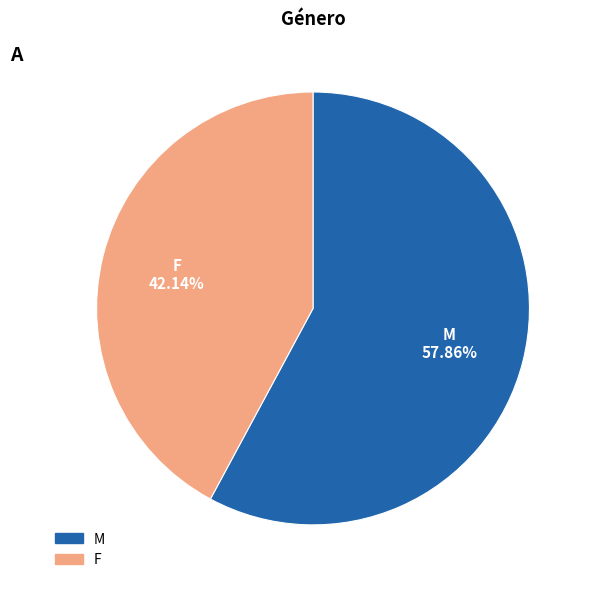

What percentage is the F slice, to the nearest percent?

42%